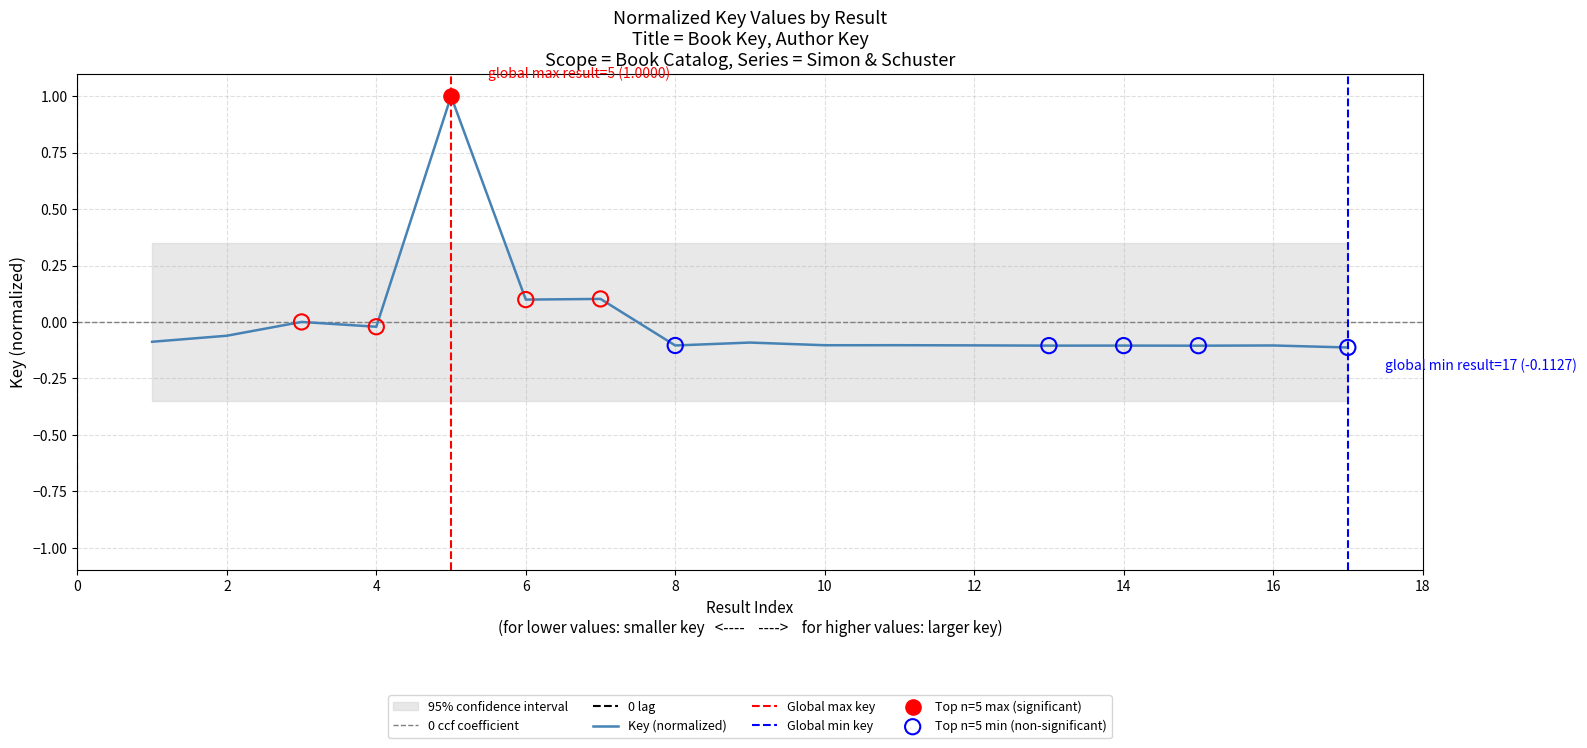

Which has a higher value, 7 or 12?

7